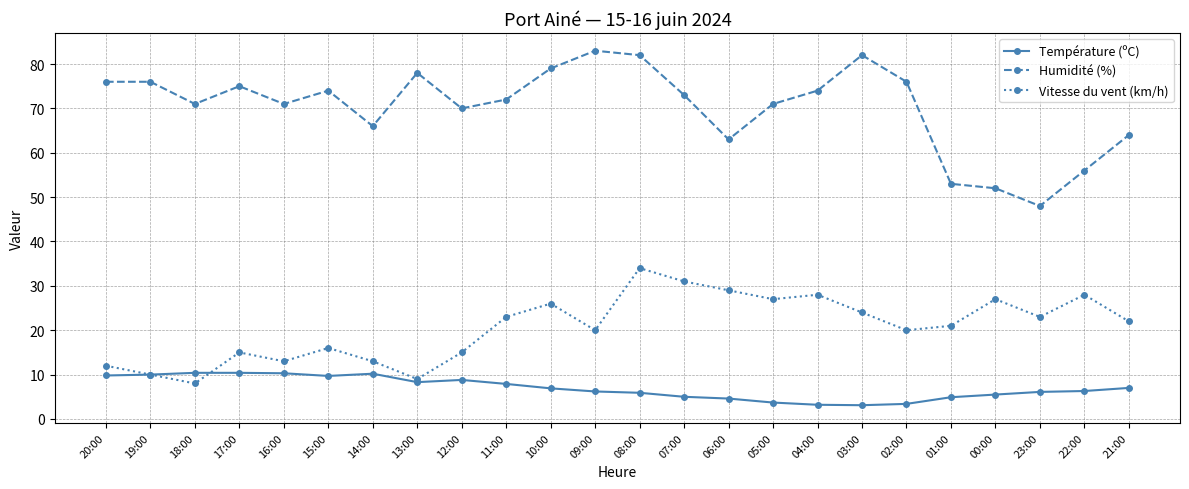

Which series changed the most between 06:00 and 02:00?

Humidité (%)